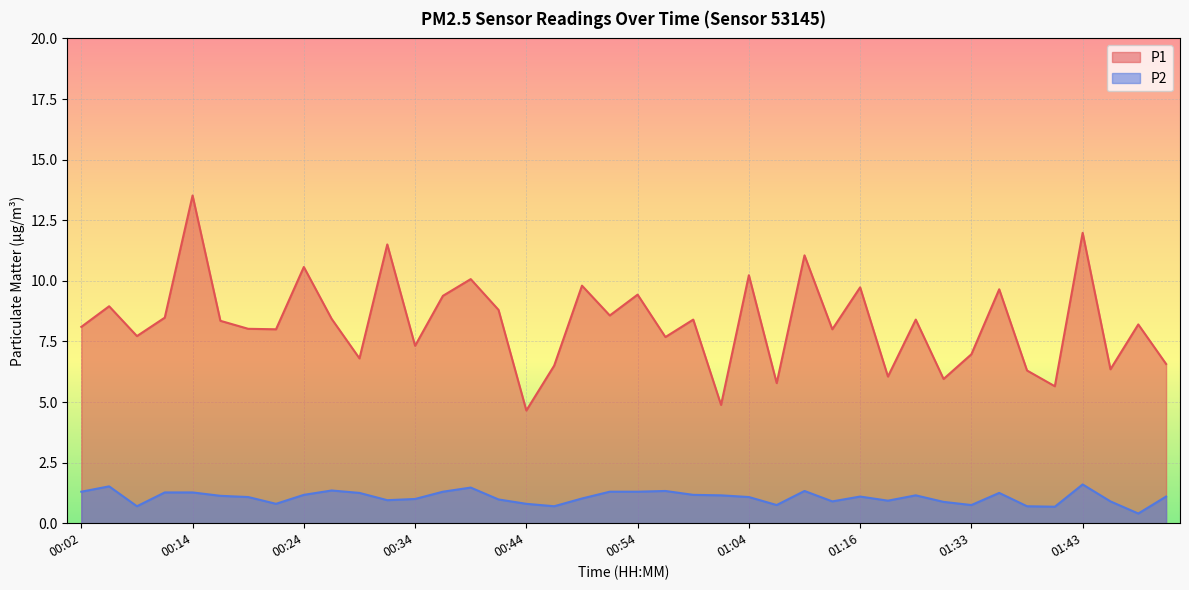

Reading left to right, list all the values displayed in this chart.

P1: 8.1	8.9	7.7	8.5	13.5	8.3	8.0	8.0	10.6	8.4	6.8	11.5	7.3	9.4	10.1	8.8	4.7	6.5	9.8	8.6	9.4	7.7	8.4	4.9	10.2	5.8	11.1	8.0	9.7	6.0	8.4	6.0	7.0	9.7	6.3	5.7	12.0	6.3	8.2	6.6
P2: 1.3	1.5	0.7	1.3	1.3	1.1	1.1	0.8	1.2	1.4	1.2	0.9	1.0	1.3	1.5	1.0	0.8	0.7	1.0	1.3	1.3	1.3	1.2	1.1	1.1	0.8	1.3	0.9	1.1	0.9	1.1	0.9	0.8	1.2	0.7	0.7	1.6	0.9	0.4	1.1